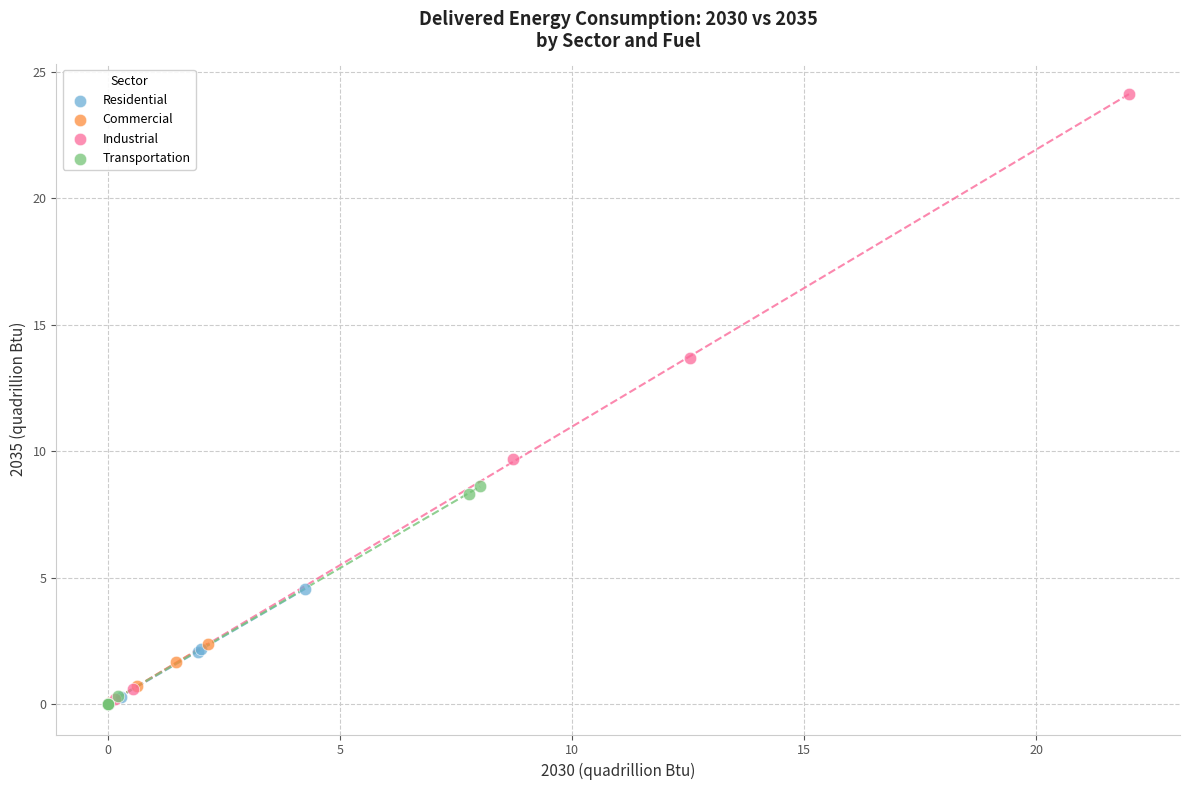

Which series has the widest spread of Y values?

Industrial